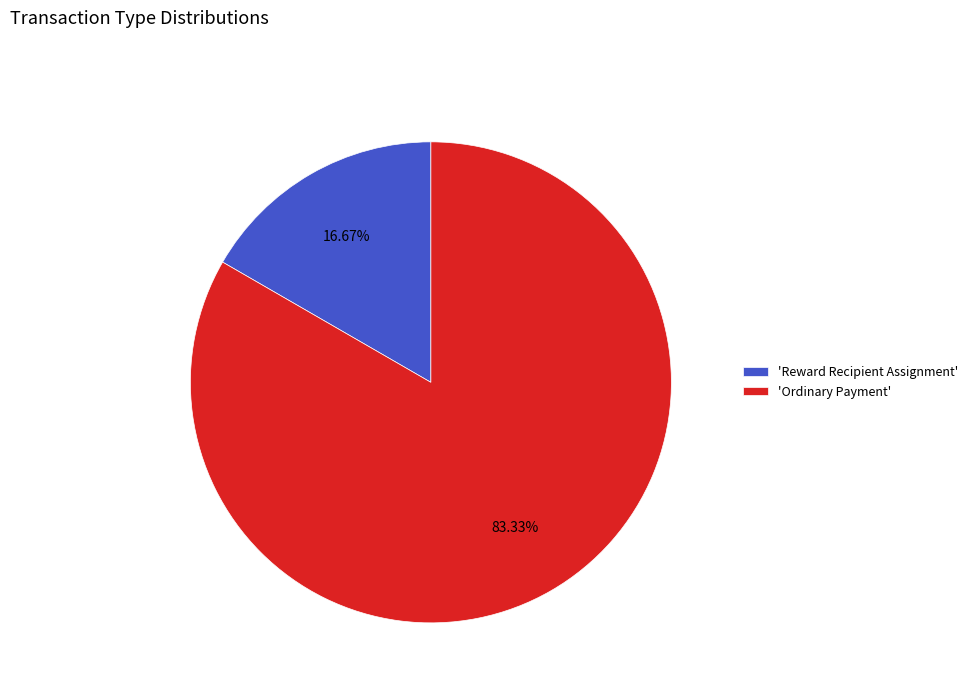

What is the largest slice in the pie chart?

'Ordinary Payment'